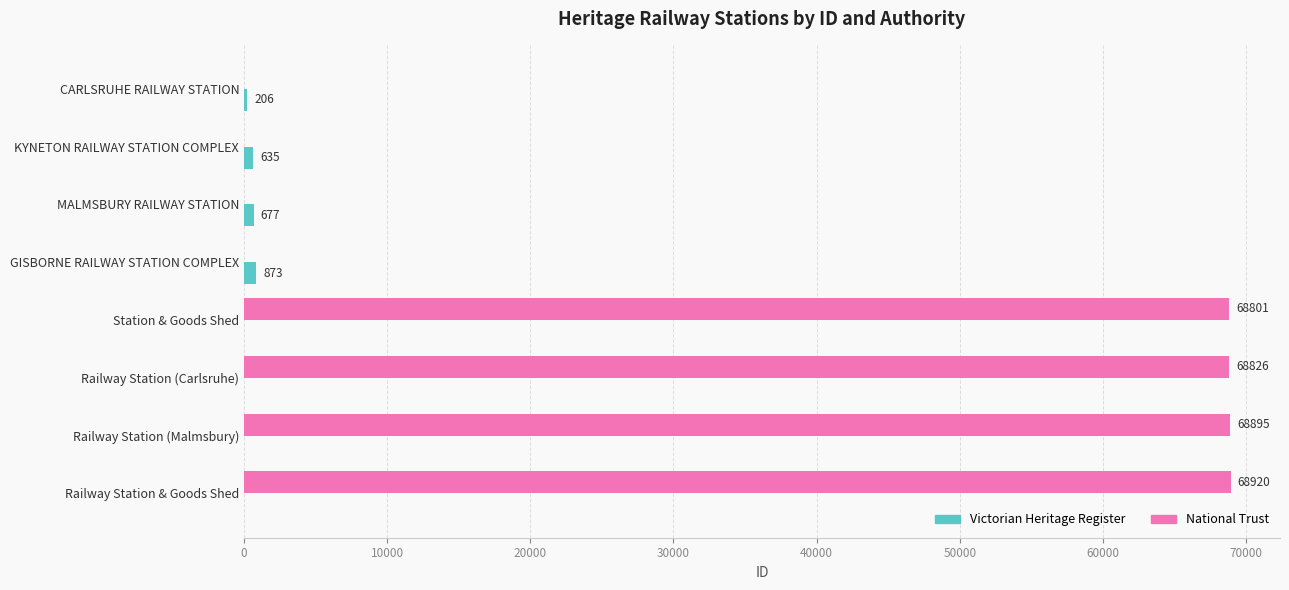

True or false: Victorian Heritage Register has a value of 206 at CARLSRUHE RAILWAY STATION.

True